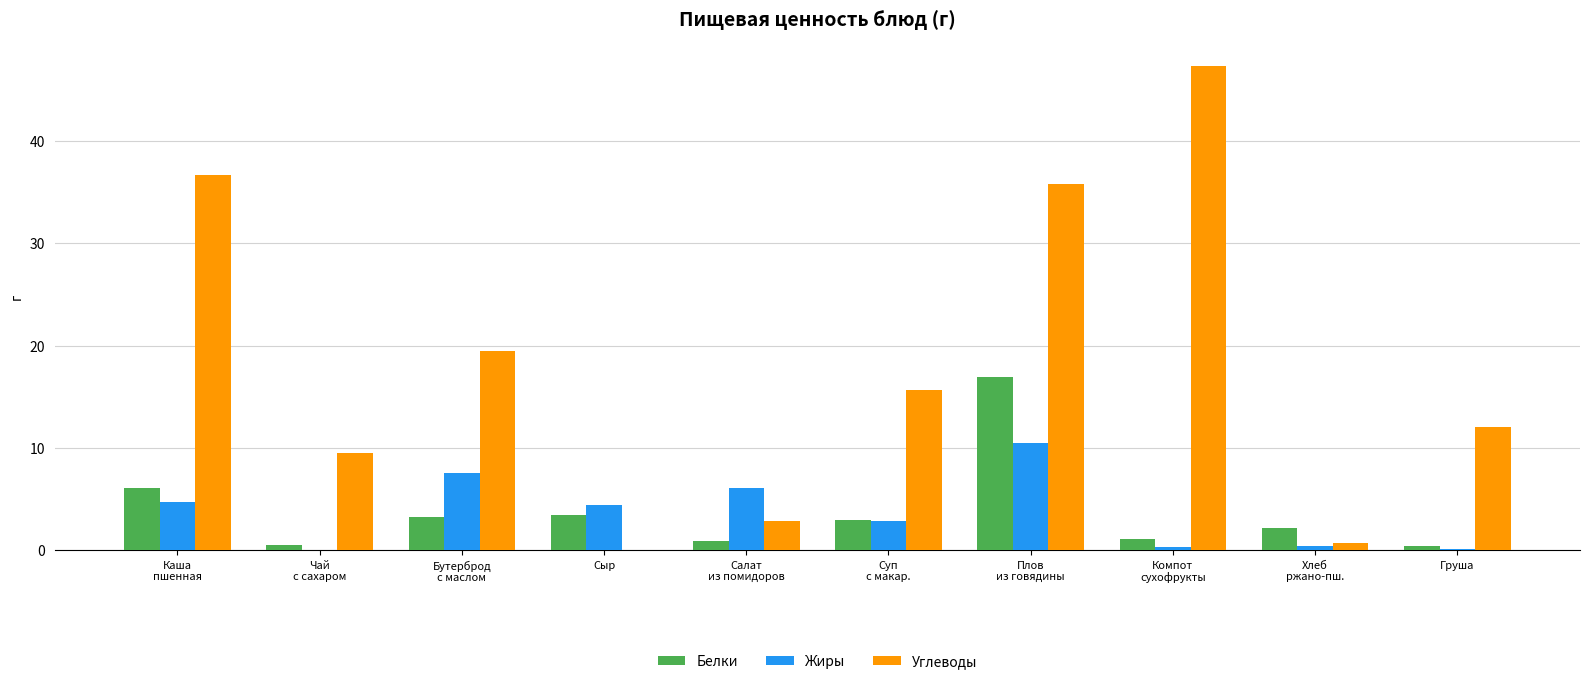

What is the spread (max minus min) of values at Груша?

12.0